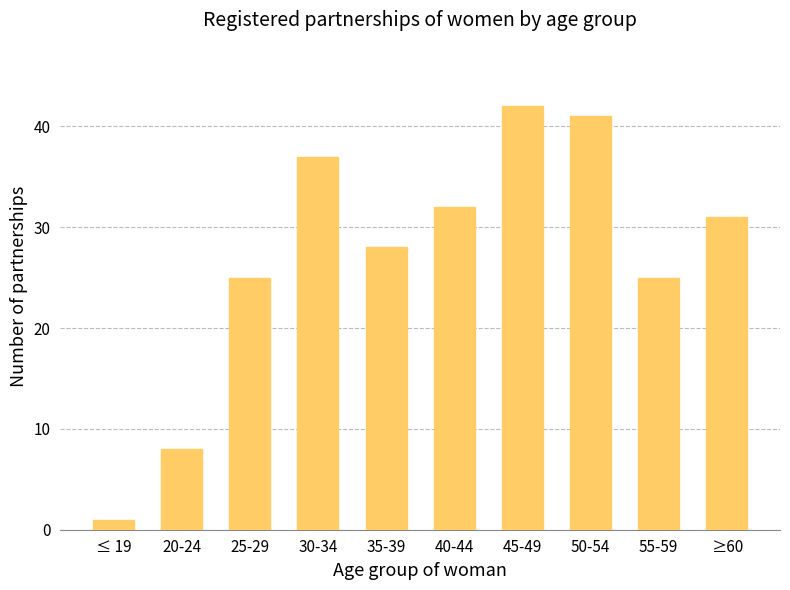

What position from the left is 35-39?

5